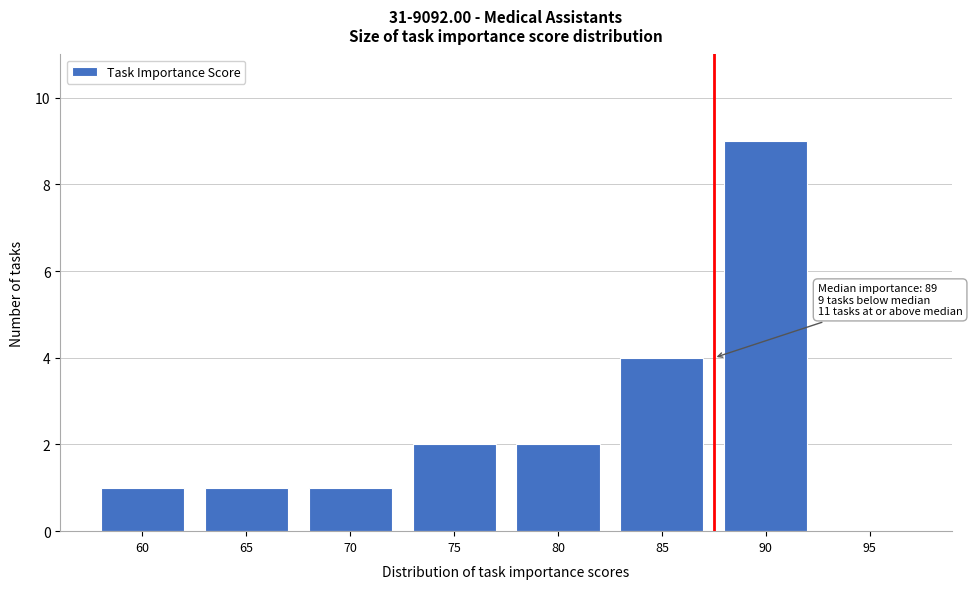

Reading right to left, list all the values displayed in this chart.

95=0	90=9	85=4	80=2	75=2	70=1	65=1	60=1